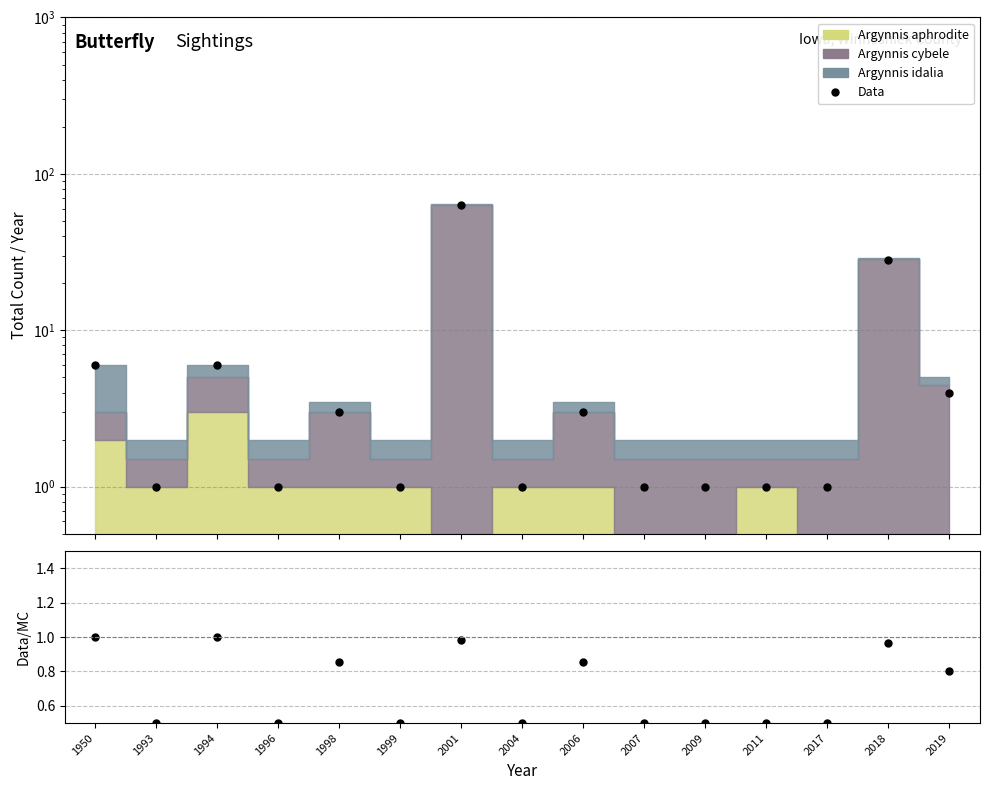

List the labels in order of value, smallest first.

1993, 1996, 1999, 2004, 2007, 2009, 2011, 2017, 1998, 2006, 2019, 1950, 1994, 2018, 2001